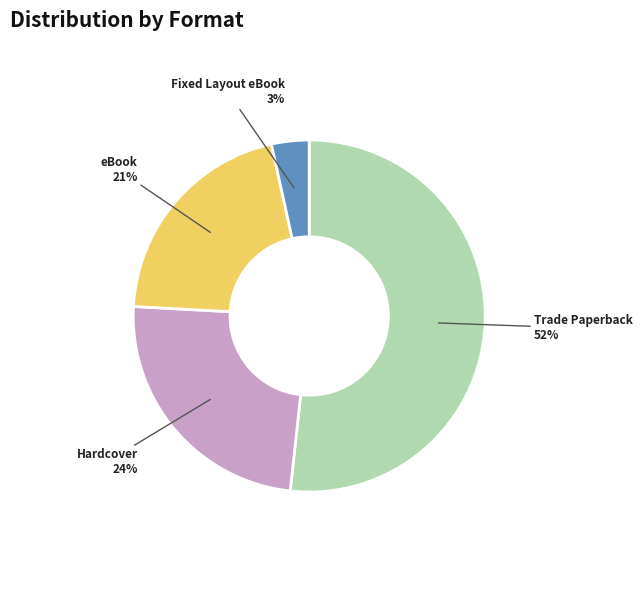

To the nearest percent, what portion does eBook represent?

21%